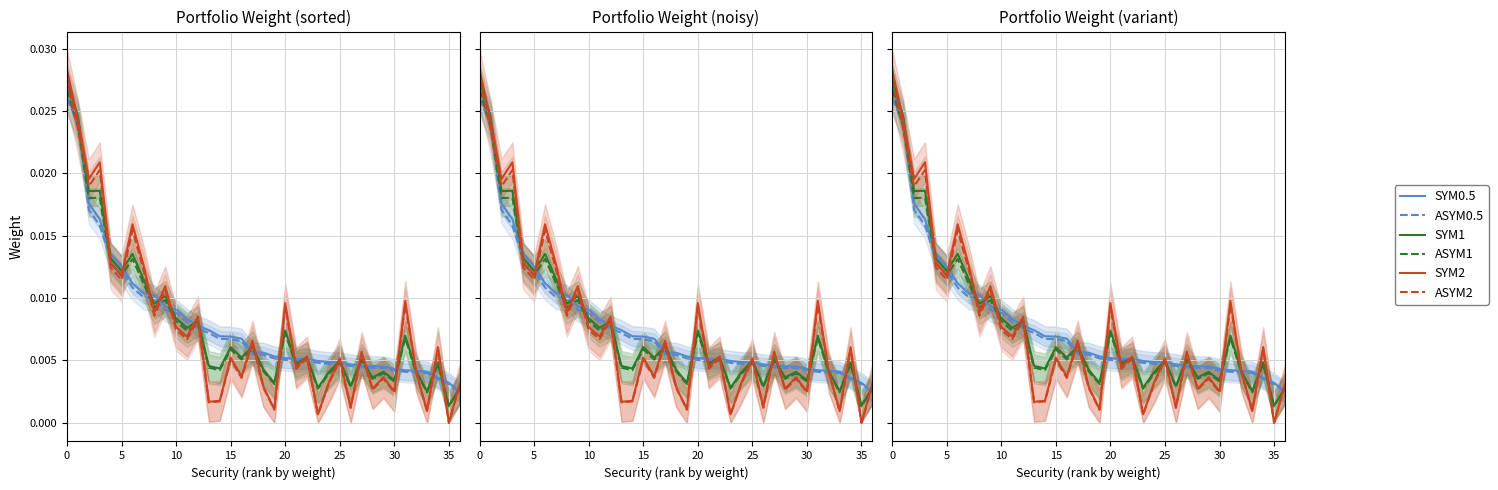

Reading left to right, transcribe all the data shown in this chart.

SYM0.5: 0.0	0.0	0.0	0.0	0.0	0.0	0.0	0.0	0.0	0.0	0.0	0.0	0.0	0.0	0.0	0.0	0.0	0.0	0.0	0.0	0.0	0.0	0.0	0.0	0.0	0.0	0.0	0.0	0.0	0.0	0.0	0.0	0.0	0.0	0.0	0.0	0.0
ASYM0.5: 0.0	0.0	0.0	0.0	0.0	0.0	0.0	0.0	0.0	0.0	0.0	0.0	0.0	0.0	0.0	0.0	0.0	0.0	0.0	0.0	0.0	0.0	0.0	0.0	0.0	0.0	0.0	0.0	0.0	0.0	0.0	0.0	0.0	0.0	0.0	0.0	0.0
SYM1: 0.0	0.0	0.0	0.0	0.0	0.0	0.0	0.0	0.0	0.0	0.0	0.0	0.0	0.0	0.0	0.0	0.0	0.0	0.0	0.0	0.0	0.0	0.0	0.0	0.0	0.0	0.0	0.0	0.0	0.0	0.0	0.0	0.0	0.0	0.0	0.0	0.0
ASYM1: 0.0	0.0	0.0	0.0	0.0	0.0	0.0	0.0	0.0	0.0	0.0	0.0	0.0	0.0	0.0	0.0	0.0	0.0	0.0	0.0	0.0	0.0	0.0	0.0	0.0	0.0	0.0	0.0	0.0	0.0	0.0	0.0	0.0	0.0	0.0	0.0	0.0
SYM2: 0.0	0.0	0.0	0.0	0.0	0.0	0.0	0.0	0.0	0.0	0.0	0.0	0.0	0.0	0.0	0.0	0.0	0.0	0.0	0.0	0.0	0.0	0.0	0.0	0.0	0.0	0.0	0.0	0.0	0.0	0.0	0.0	0.0	0.0	0.0	0.0	0.0
ASYM2: 0.0	0.0	0.0	0.0	0.0	0.0	0.0	0.0	0.0	0.0	0.0	0.0	0.0	0.0	0.0	0.0	0.0	0.0	0.0	0.0	0.0	0.0	0.0	0.0	0.0	0.0	0.0	0.0	0.0	0.0	0.0	0.0	0.0	0.0	0.0	0.0	0.0